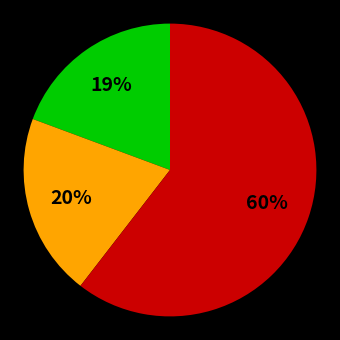

Is there a majority slice in this chart?

Yes